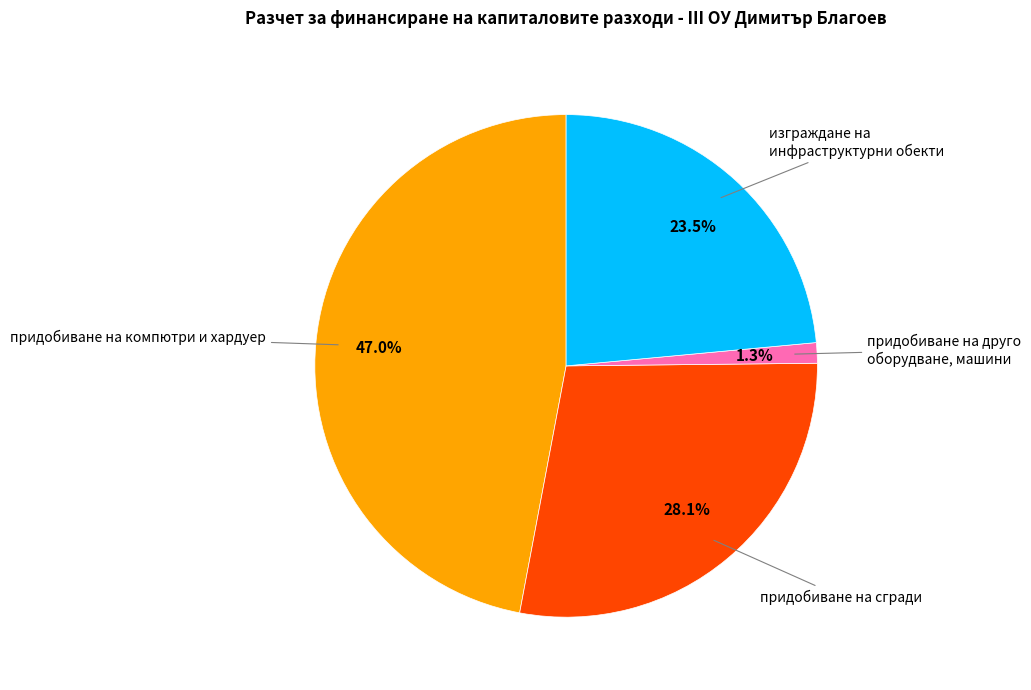

Is there a majority slice in this chart?

No